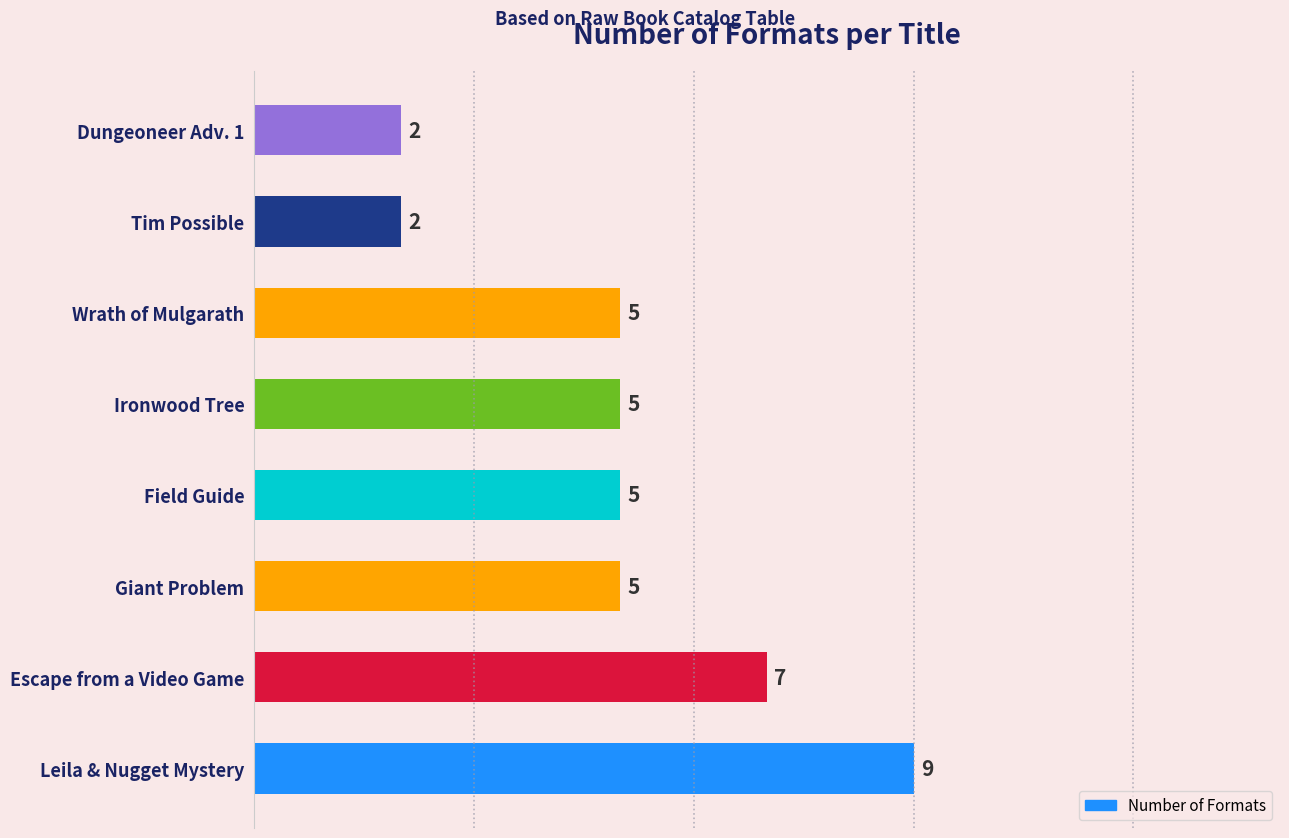

What is the ratio of the value at Dungeoneer Adv. 1 to the value at Wrath of Mulgarath?

0.4